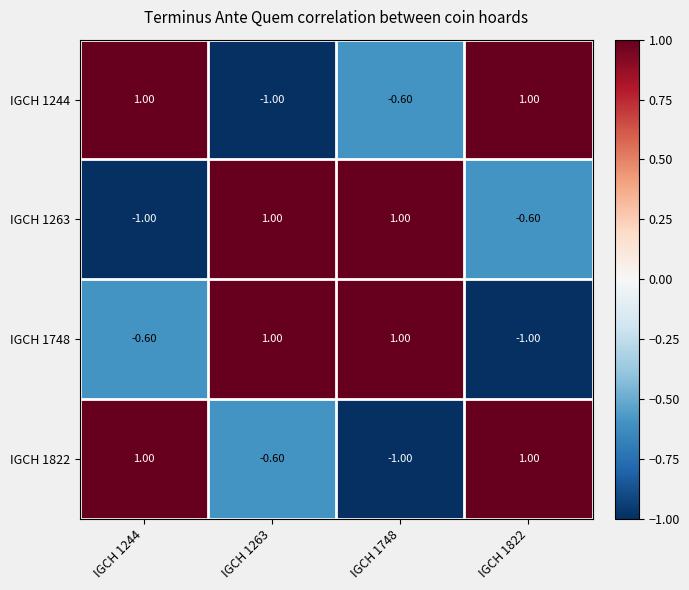

What is the difference between the highest and lowest values at IGCH 1244?

2.0